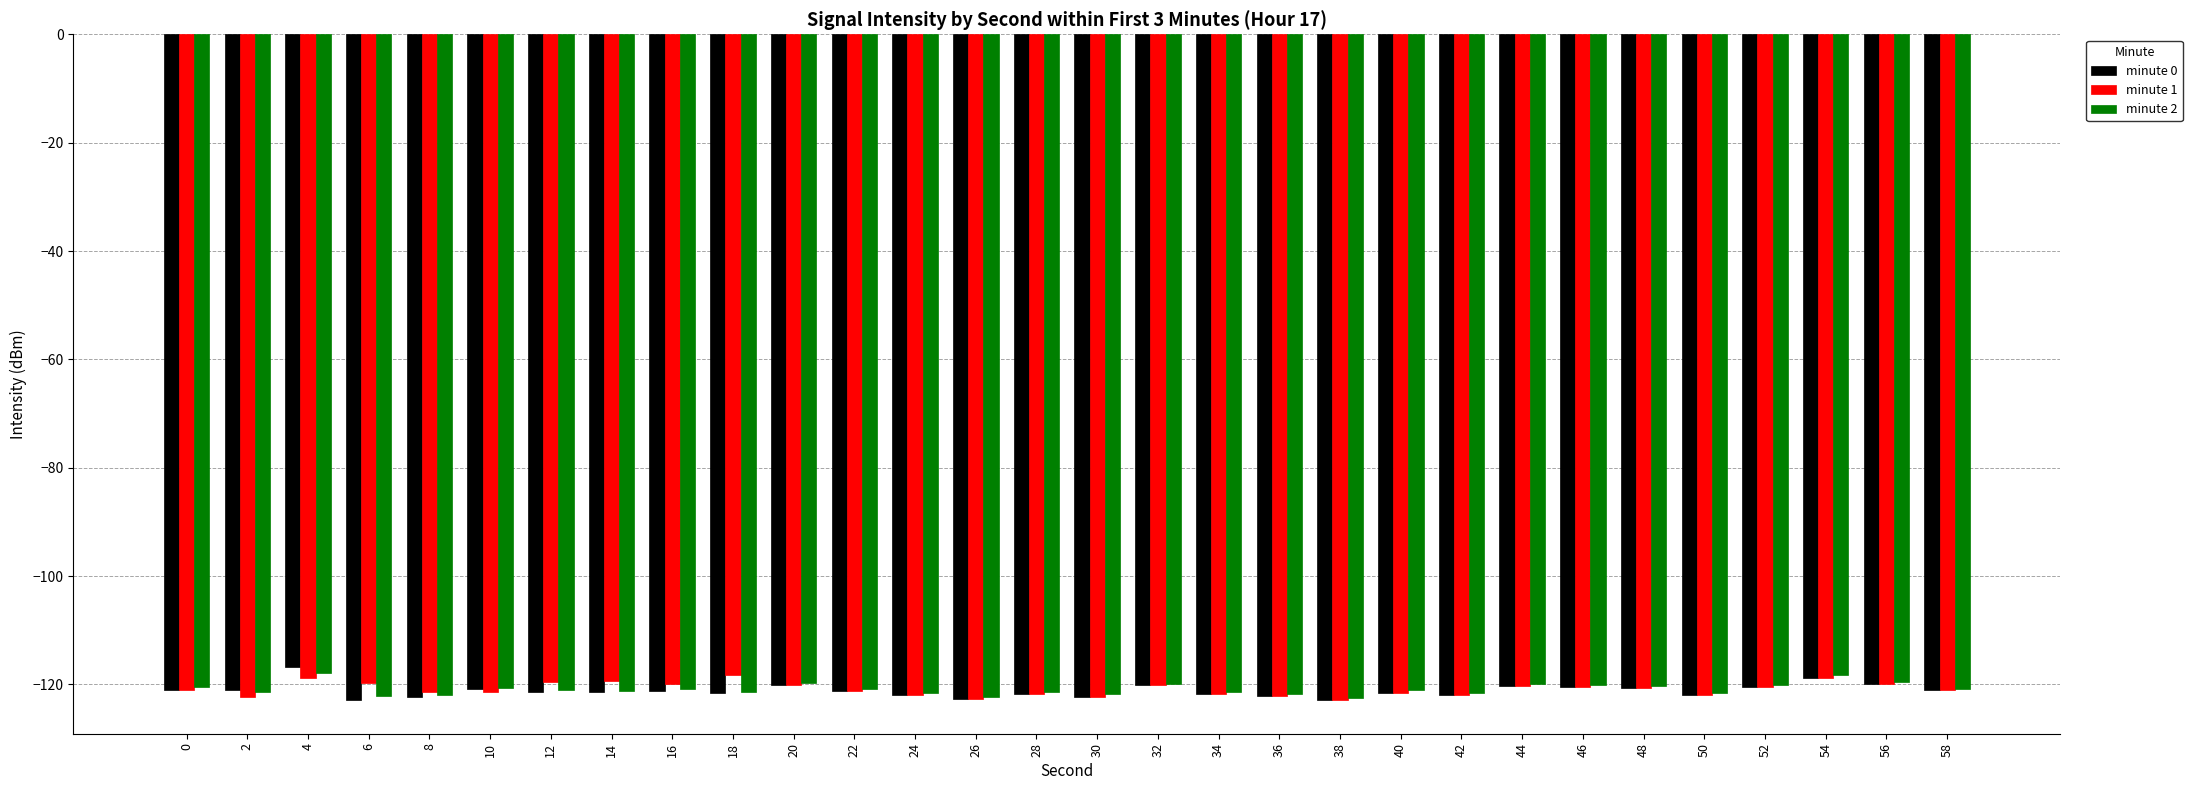

What is the lowest value of the minute 0 series?

-122.9